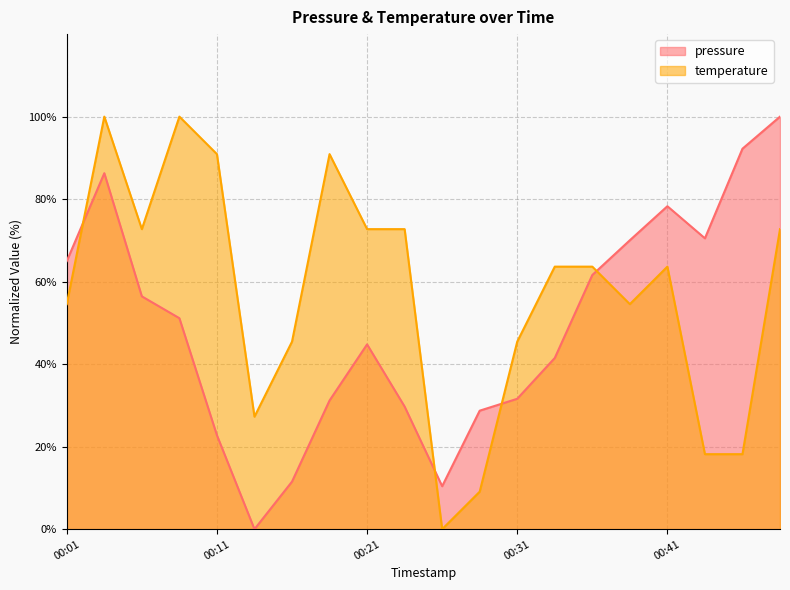

What is the value of the temperature point at the 1st from the left?

54.5